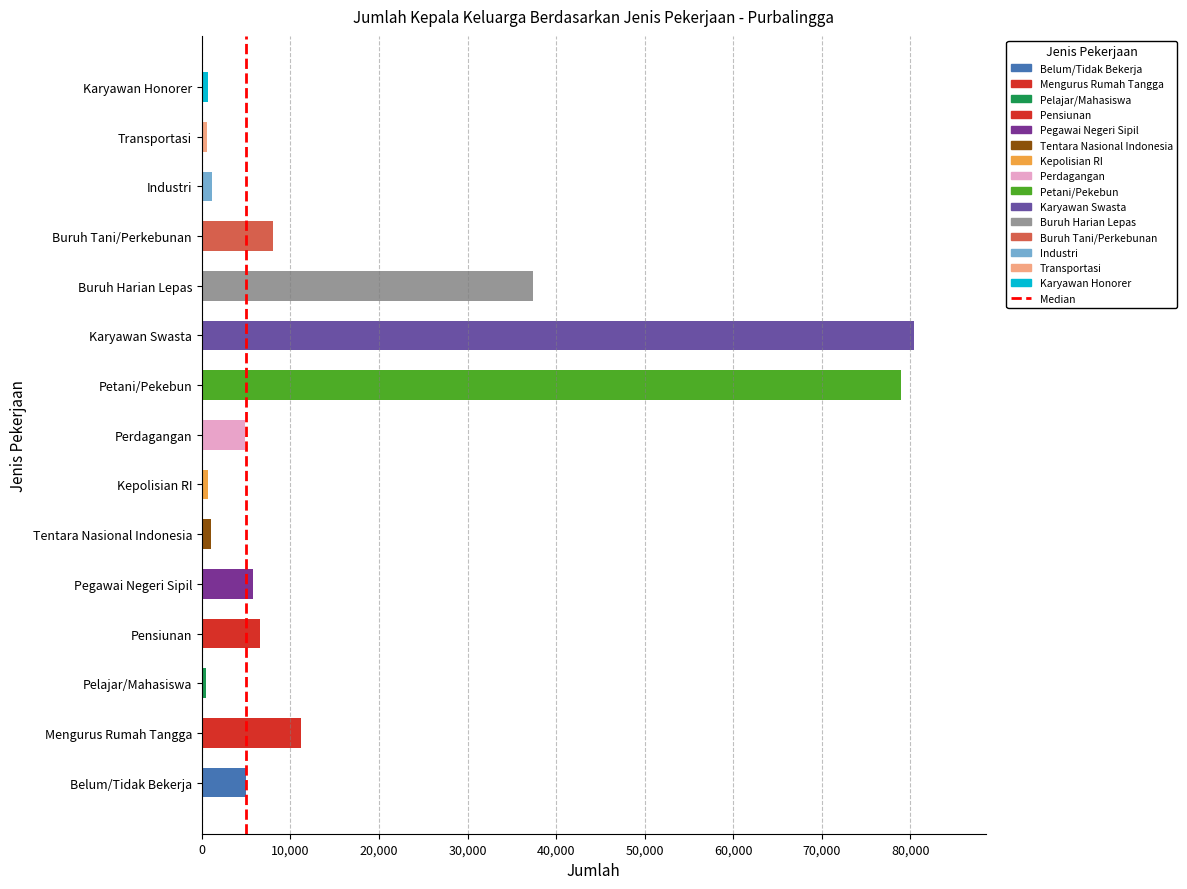

The chart shows a value of 37378 at Buruh Harian Lepas. True or false?

True